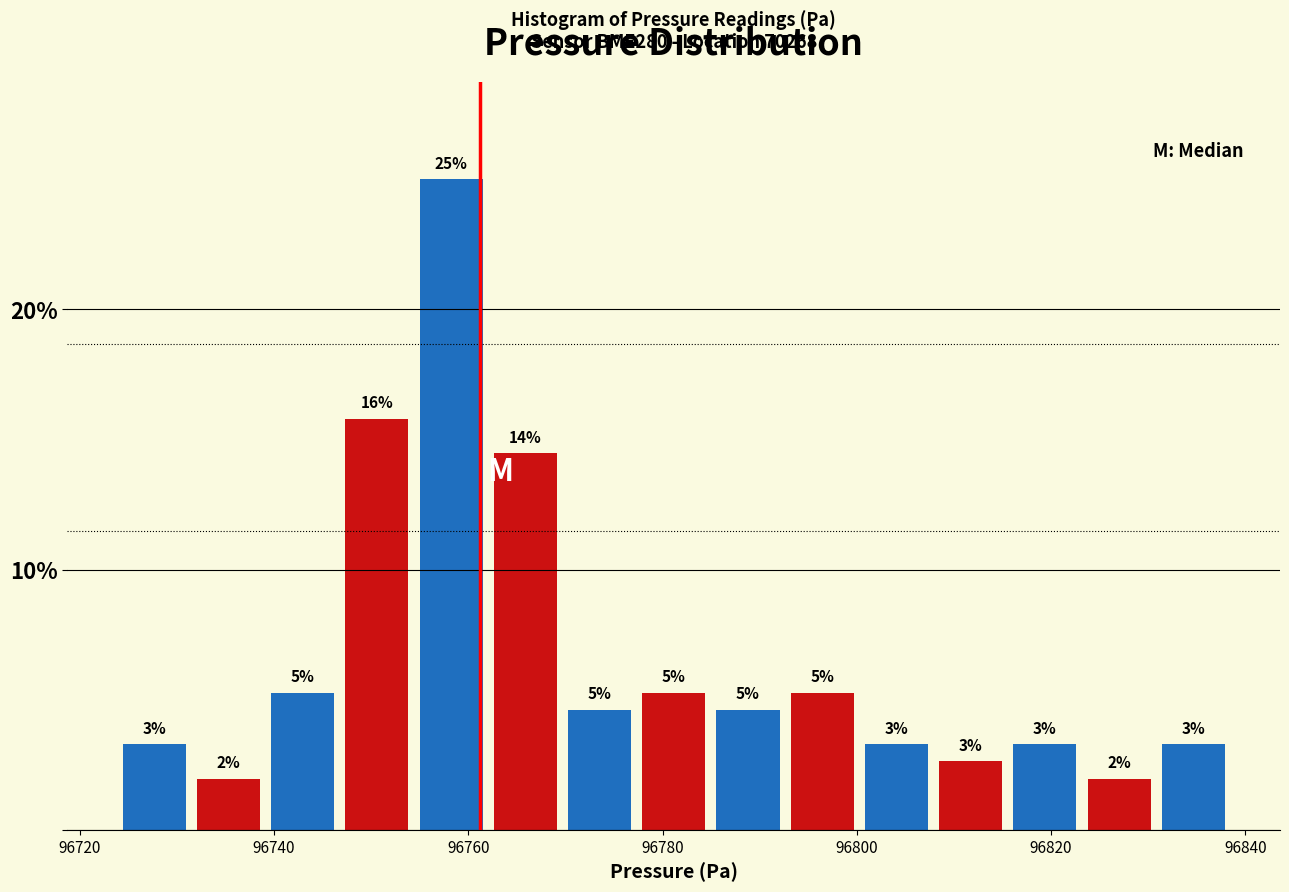

Read against the x-axis, roughly where is the centre of the tallest bar?

96758